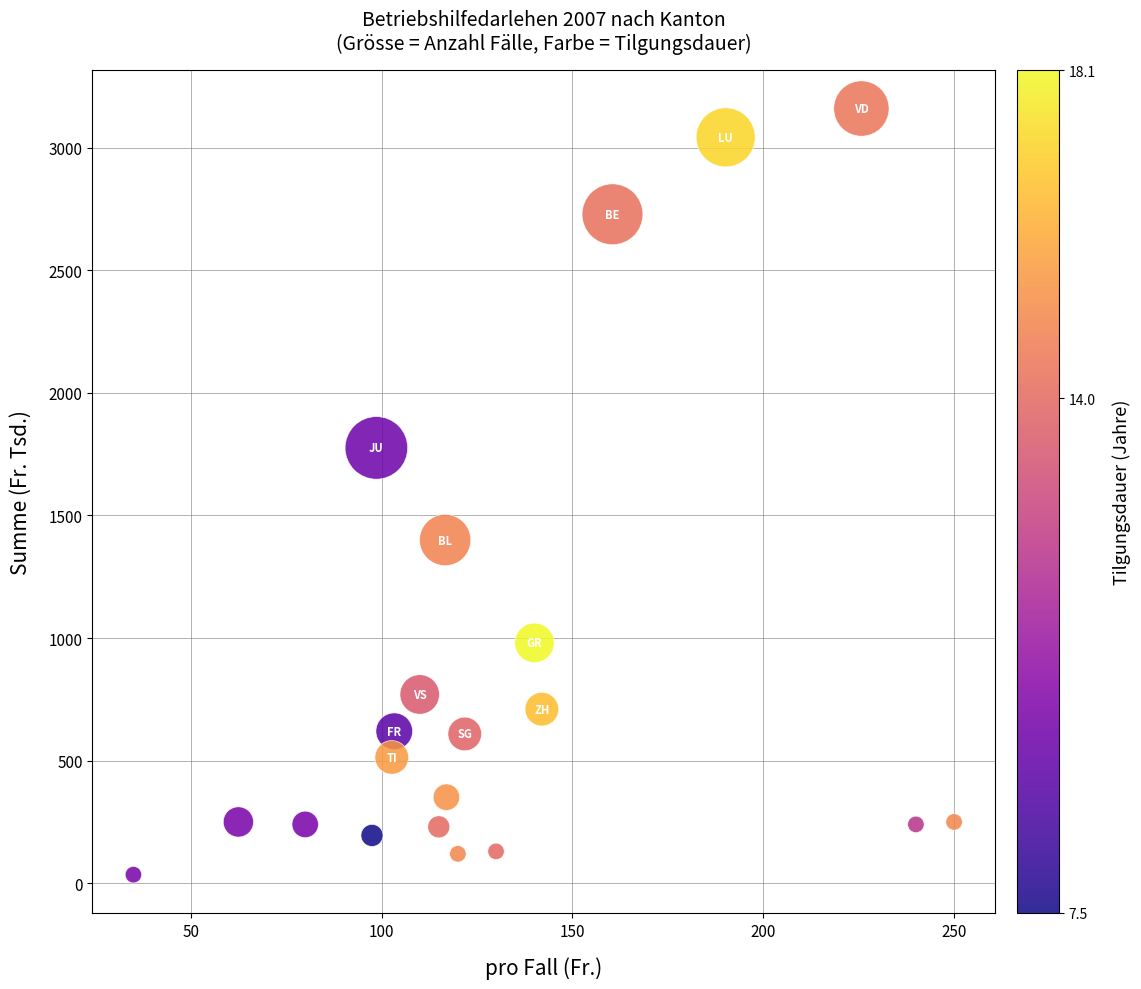

What is the range of Y values (max minus min)?

3125.0